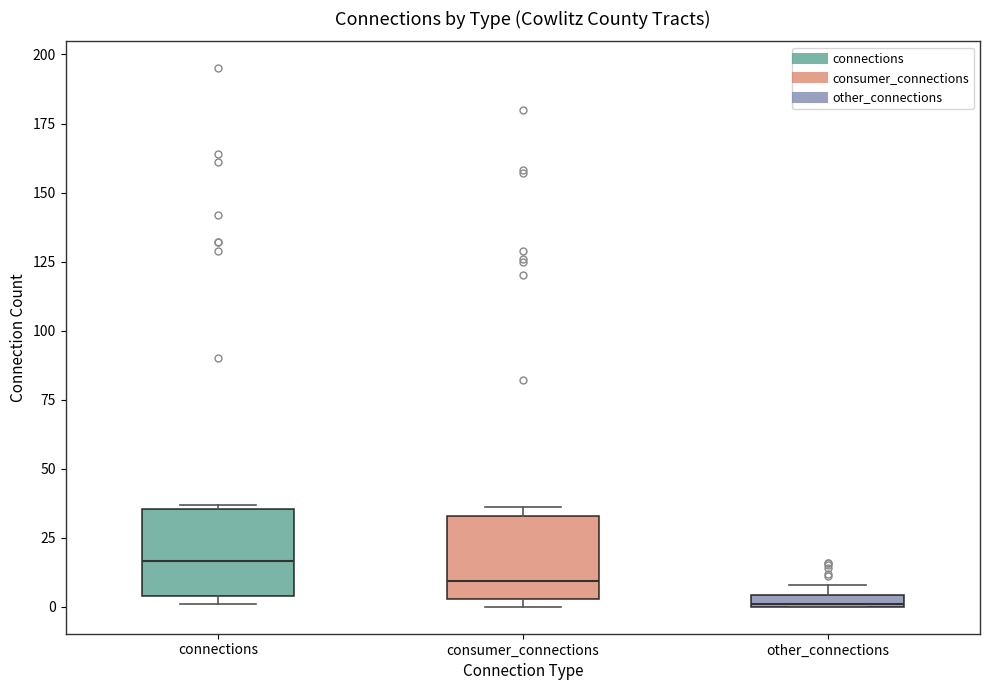

Where is the upper edge of the box for other_connections on the y-axis? The values are not printed on the chart, so give them approximately, as read against the axis.

5